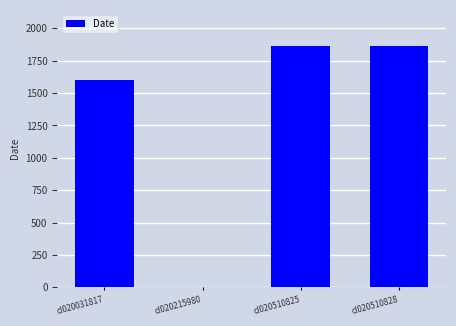

Where is the data nearest to the value 931?

cl020031817